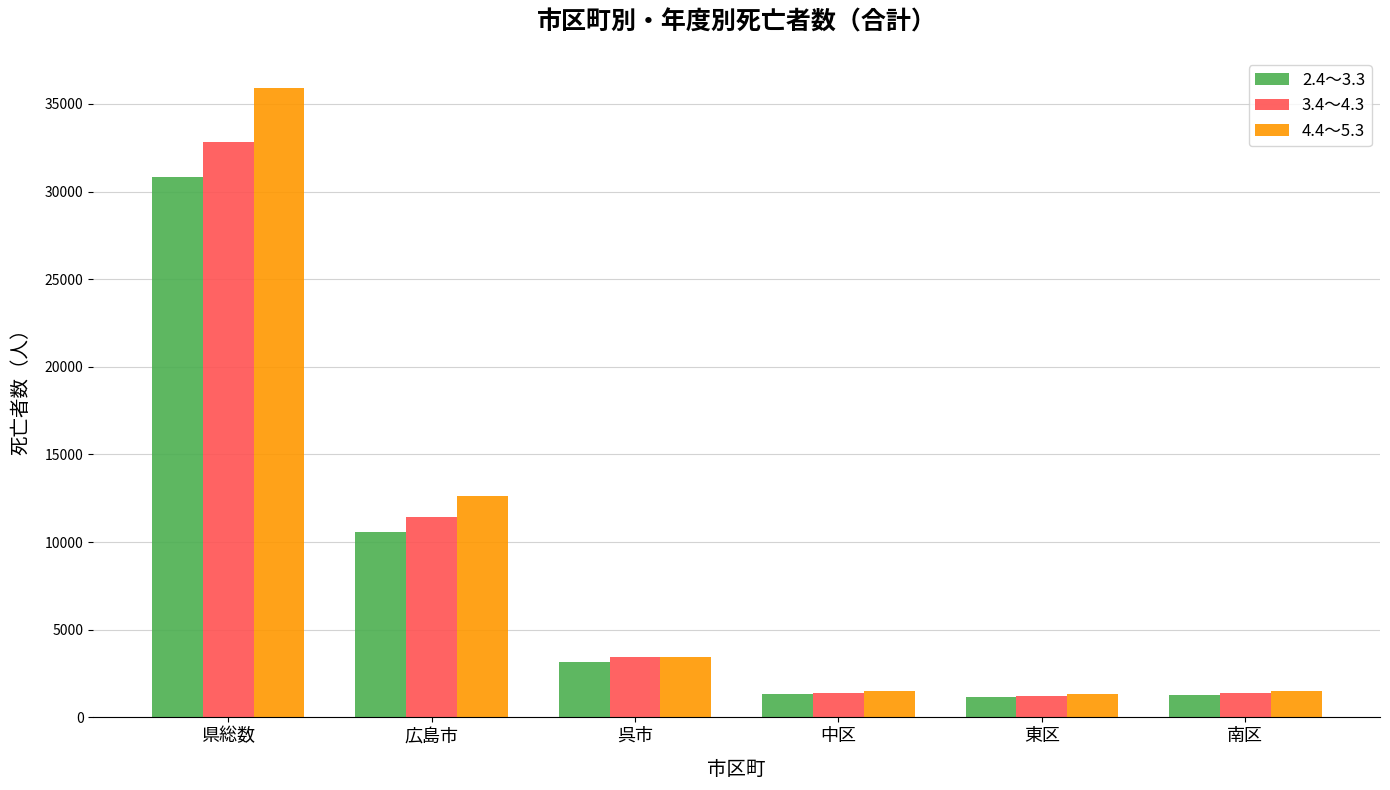

Which series has the largest range (max minus min)?

4.4～5.3